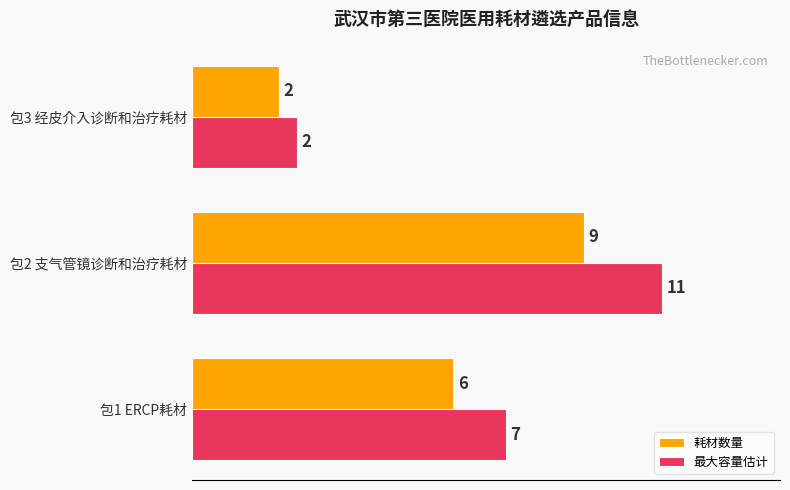

What is the sum of the 耗材数量 values at 包2 支气管镜诊断和治疗耗材 and 包1 ERCP耗材?

15.0